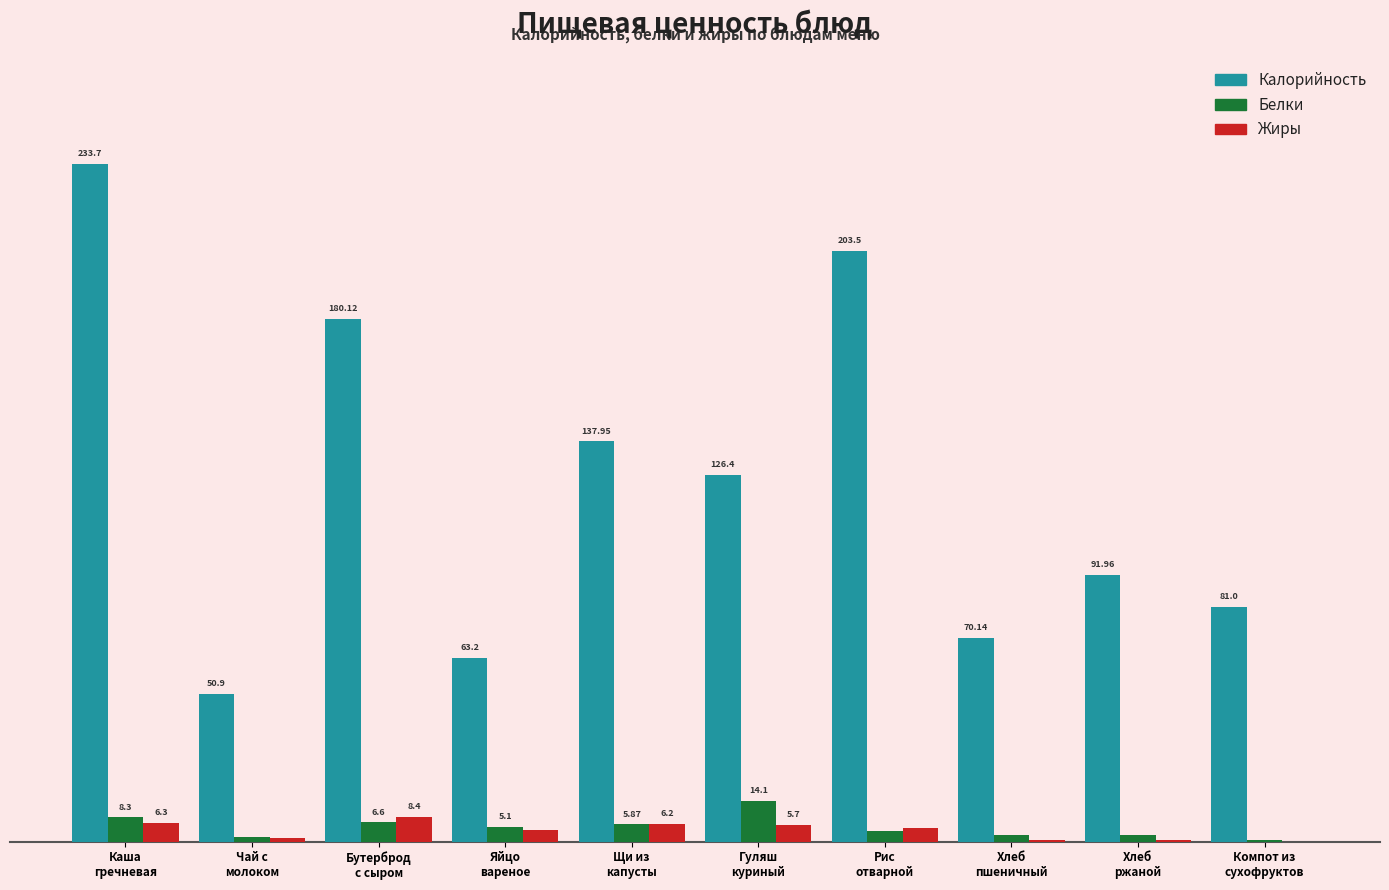

What are all the series names shown in the legend?

Калорийность, Белки, Жиры